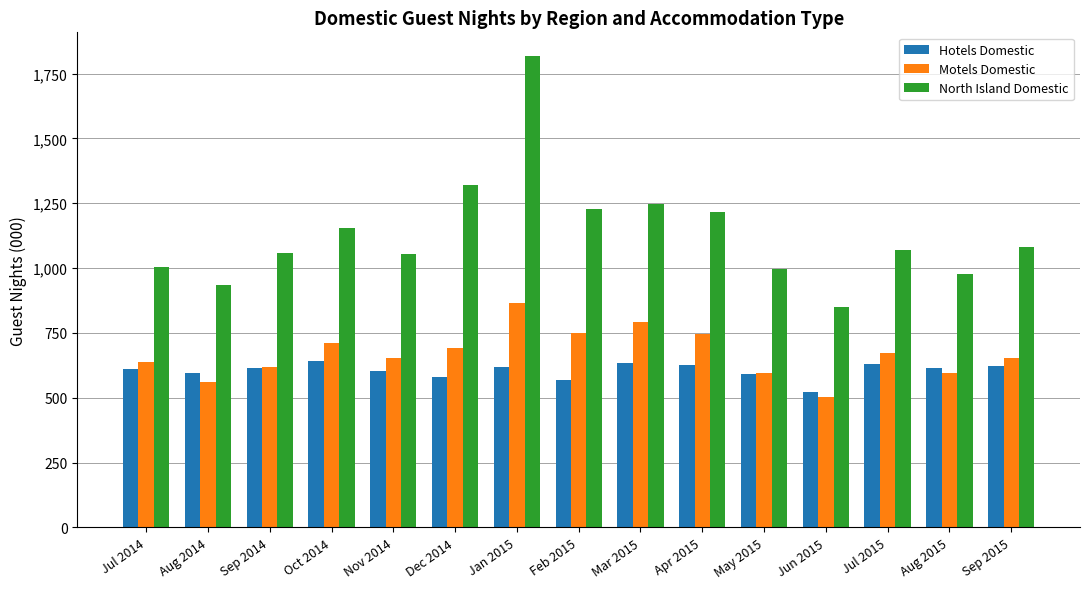

What position from the right is Oct 2014?

12